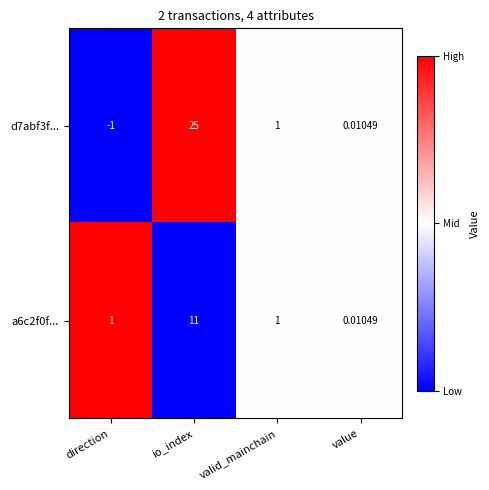

Which category has the highest value in the d7abf3f... series?

io_index